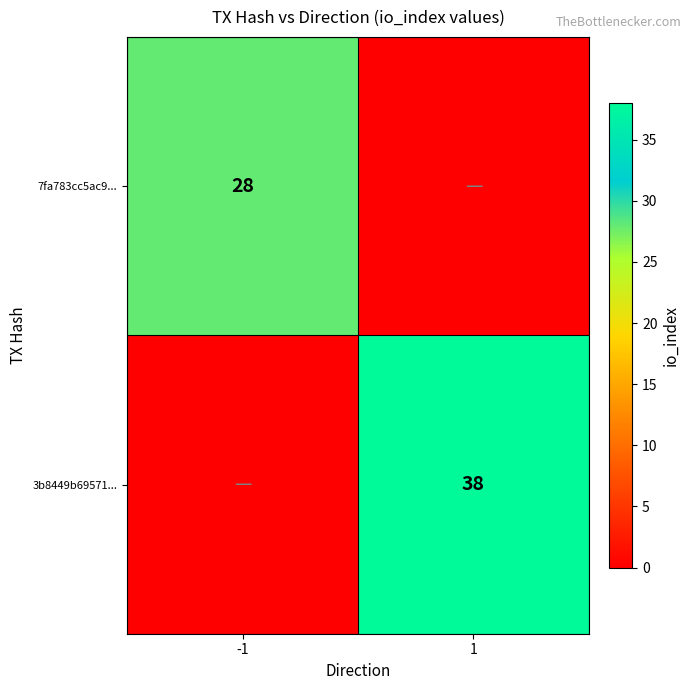

The value of 7fa783cc5ac9... at -1 is 28. True or false?

True